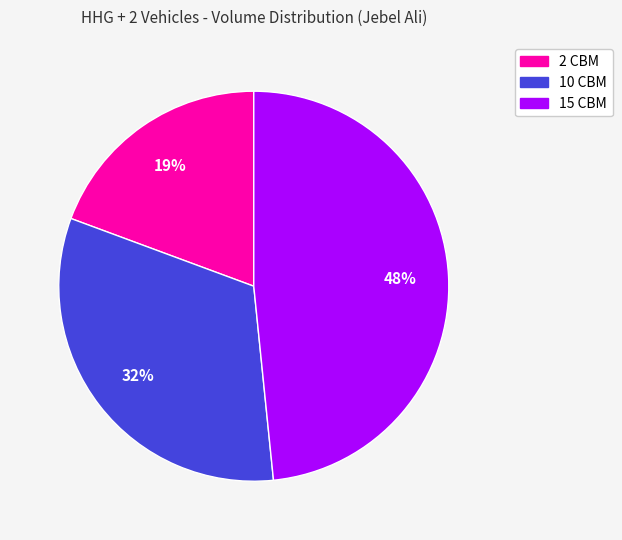

To the nearest percent, what is the average slice percentage?

33%